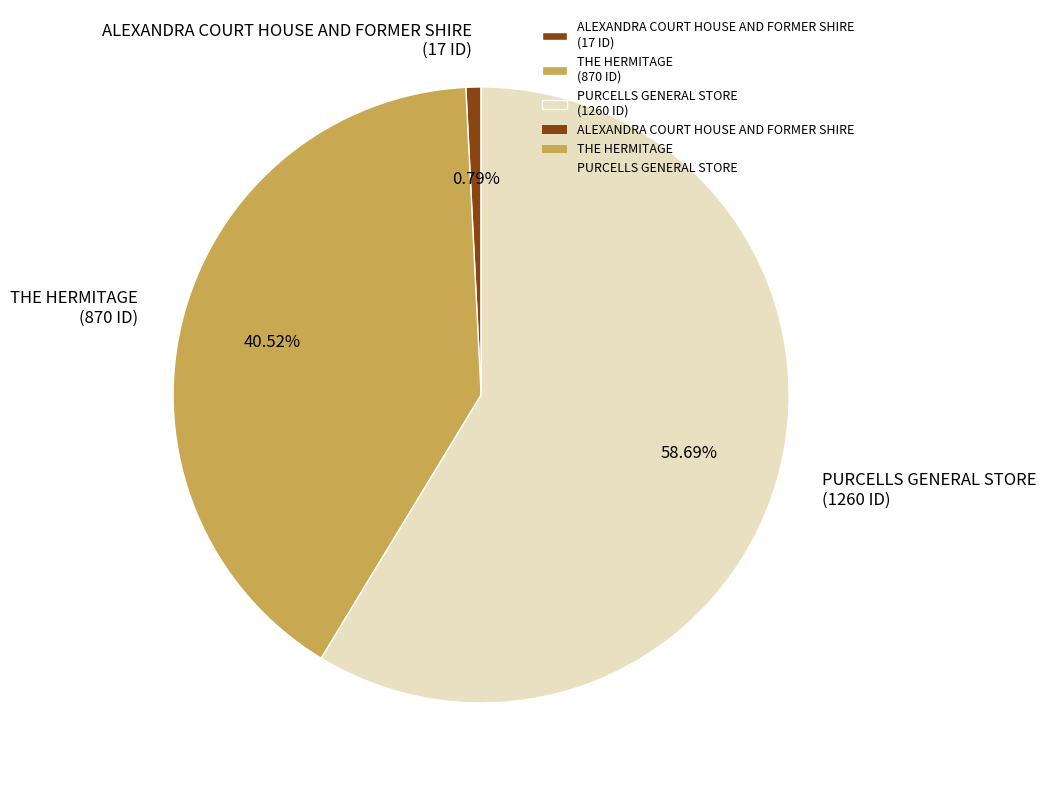

How many segments does this pie chart have?

3